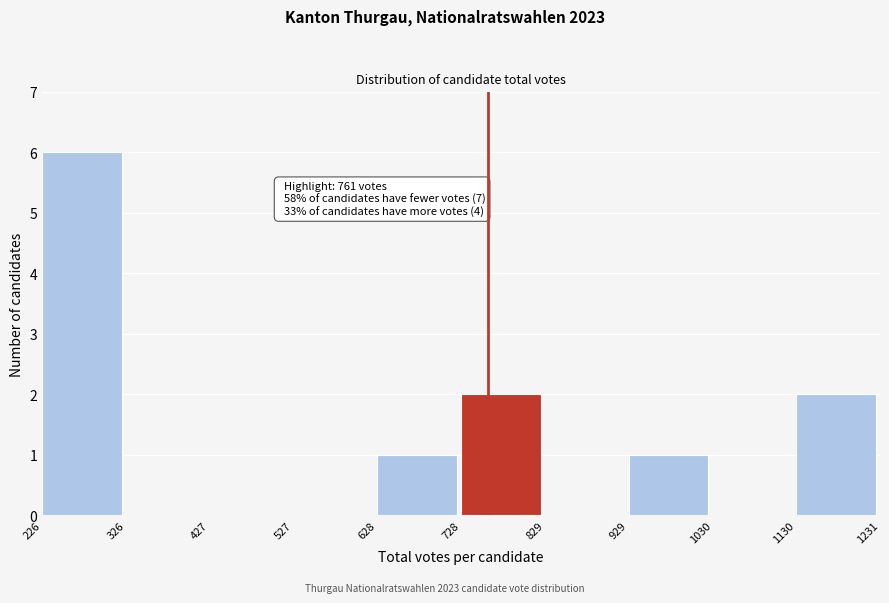

Which range on the x-axis has the tallest bar?

226 to 326